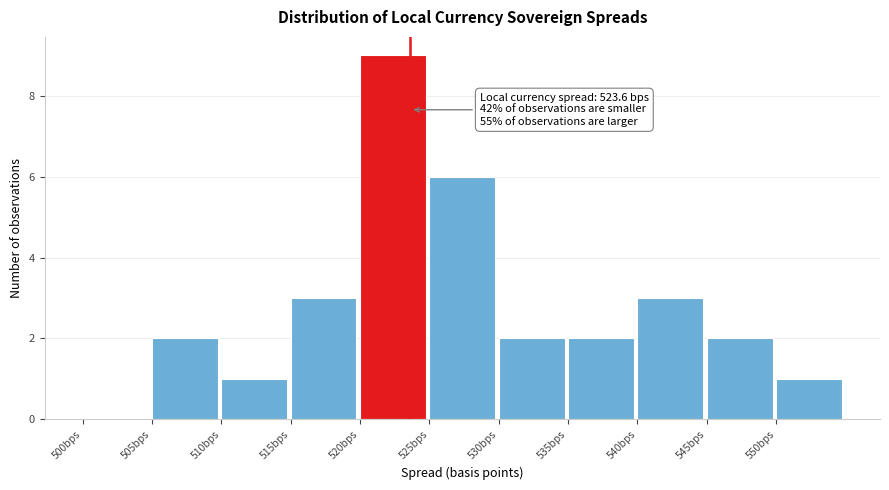

Which range on the x-axis has the tallest bar?

520 to 525